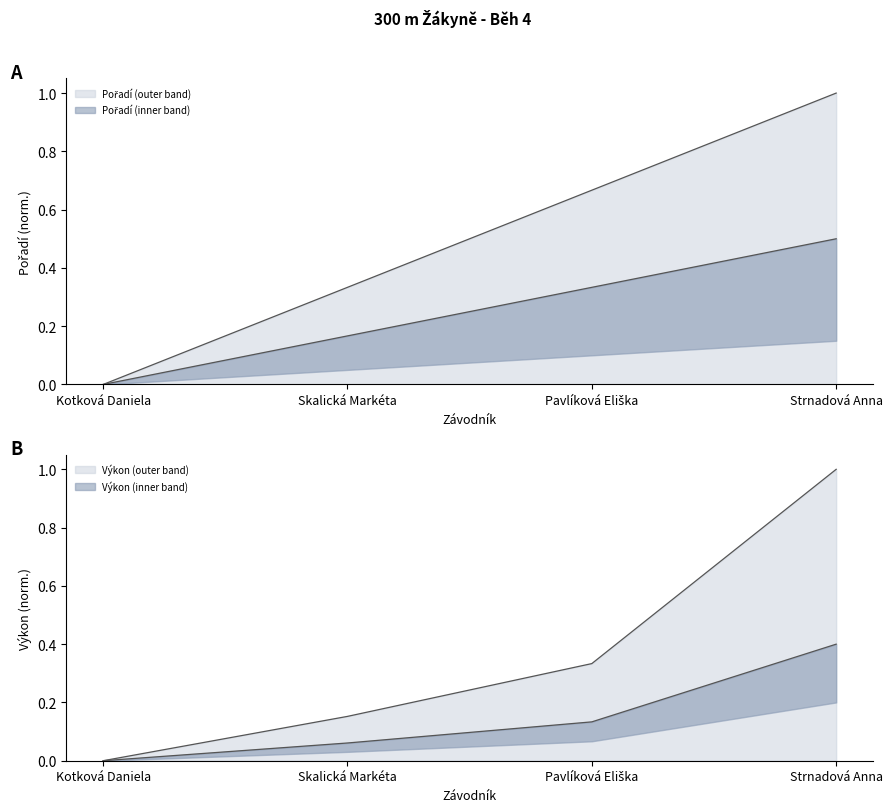

The value of Pořadí at Kotková Daniela is 0.5. True or false?

False